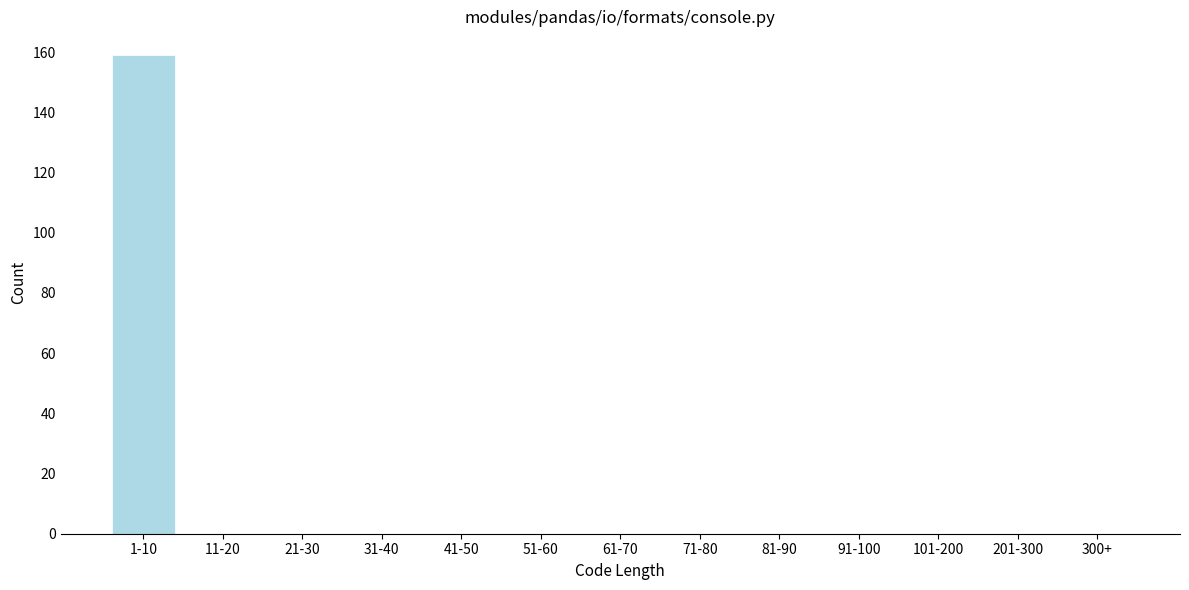

Reading left to right, transcribe all the data shown in this chart.

1-10=159	11-20=0	21-30=0	31-40=0	41-50=0	51-60=0	61-70=0	71-80=0	81-90=0	91-100=0	101-200=0	201-300=0	300+=0